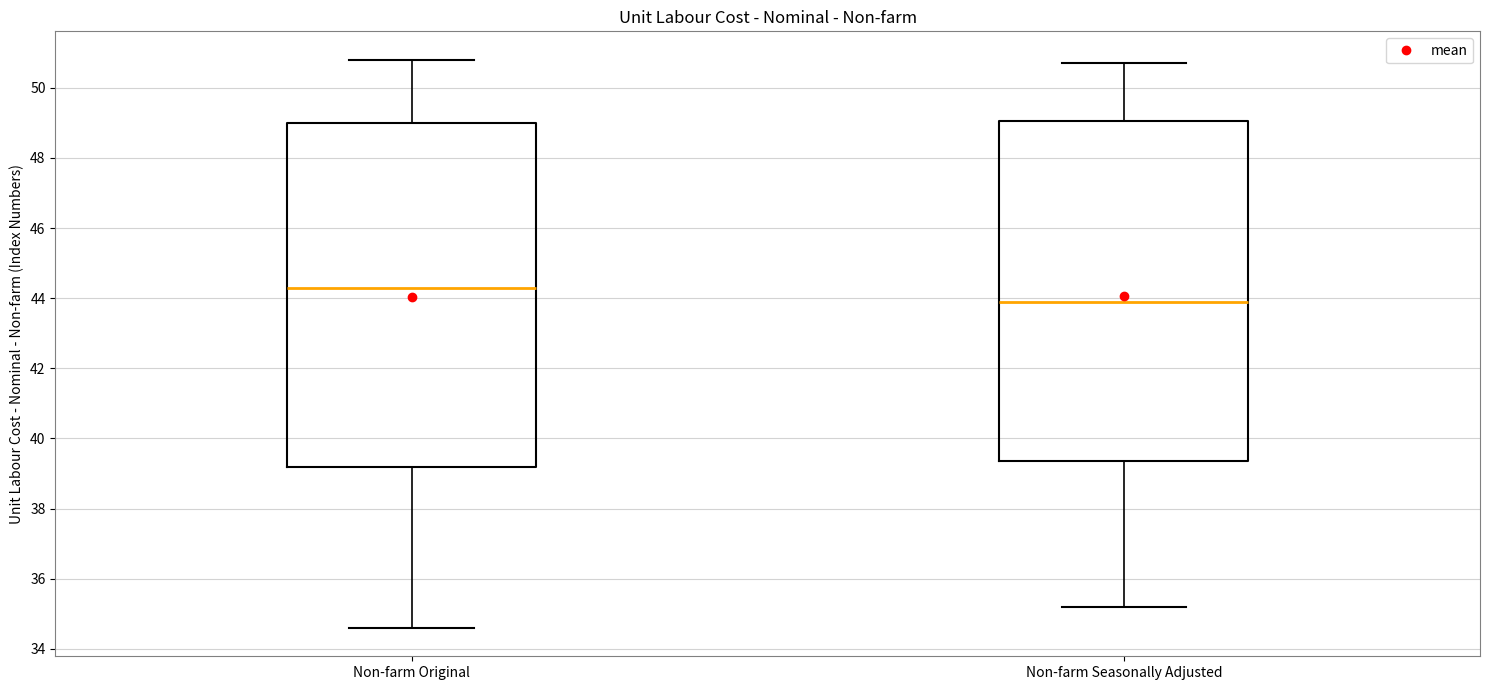

Where is the lower edge of the box for Non-farm Seasonally Adjusted on the y-axis? The values are not printed on the chart, so give them approximately, as read against the axis.

39.4